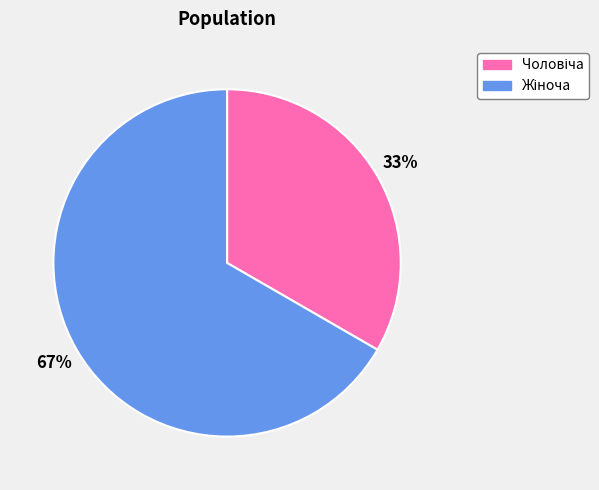

Is there a majority slice in this chart?

Yes